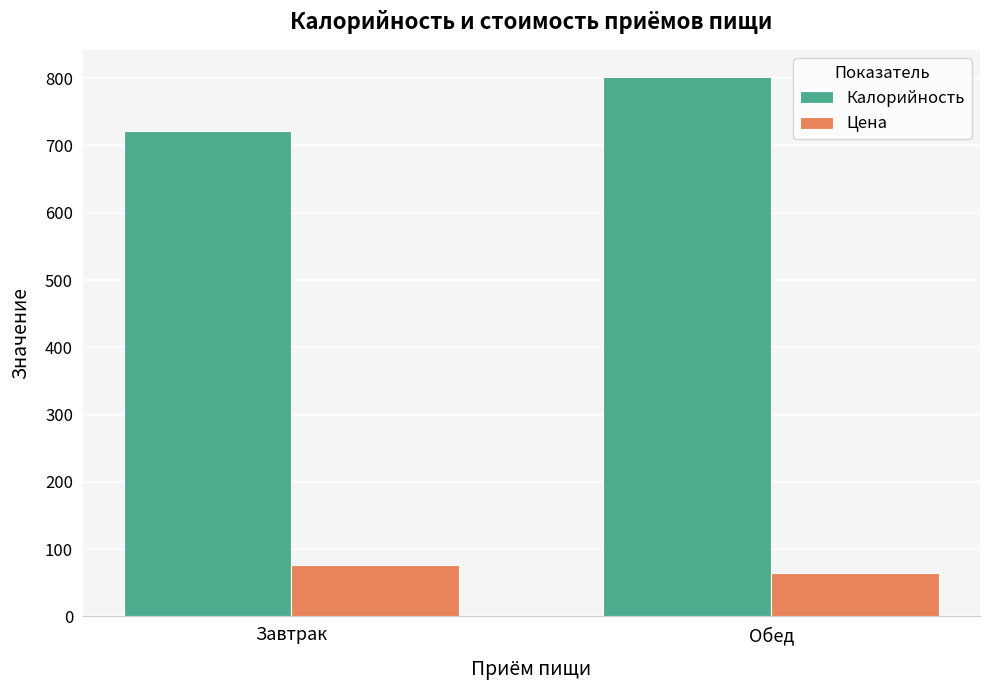

At Завтрак, list the series in order from smallest to largest.

Цена, Калорийность